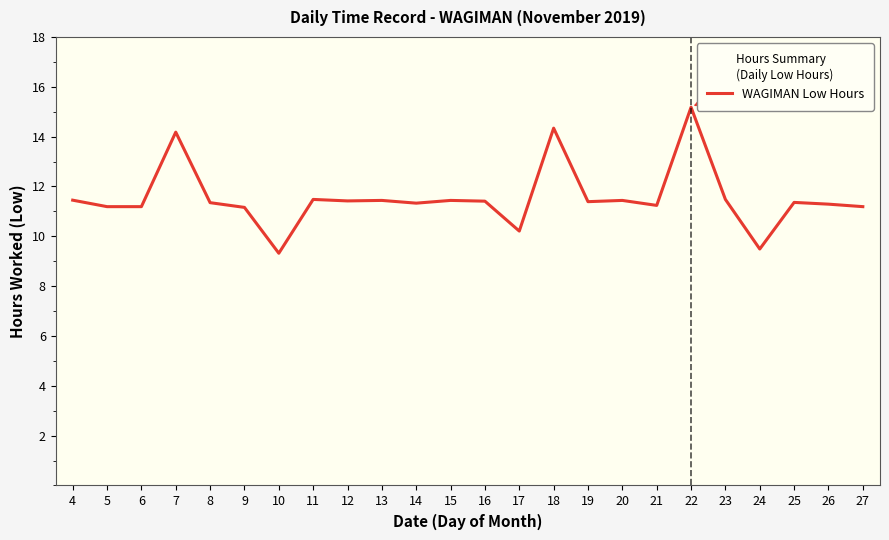

Is it true that the value at 26 is 11.3?

True